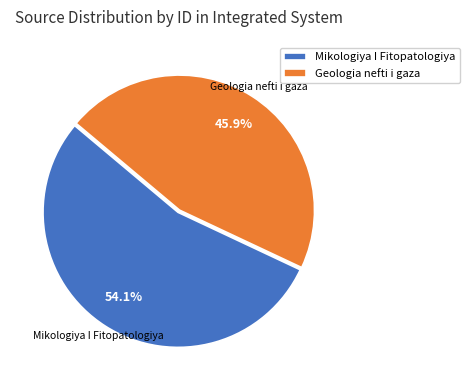

How many slices are in this pie chart?

2